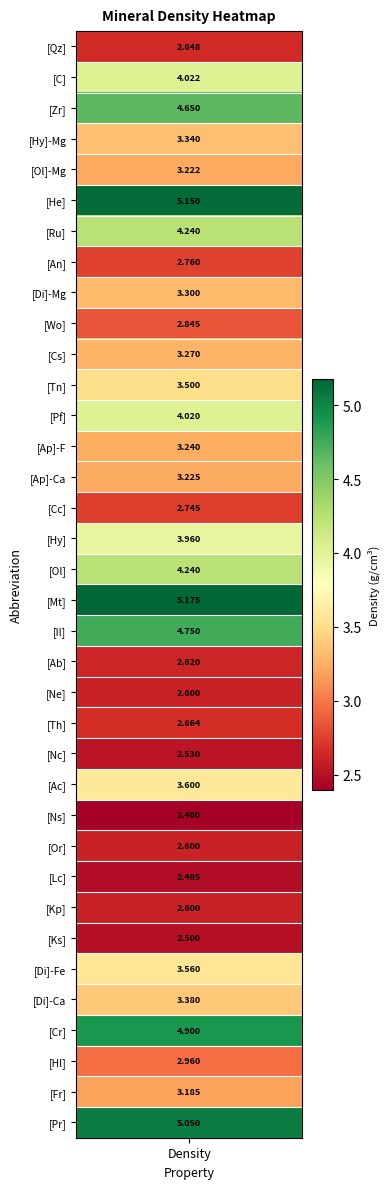

How many data points are less than 3?

14